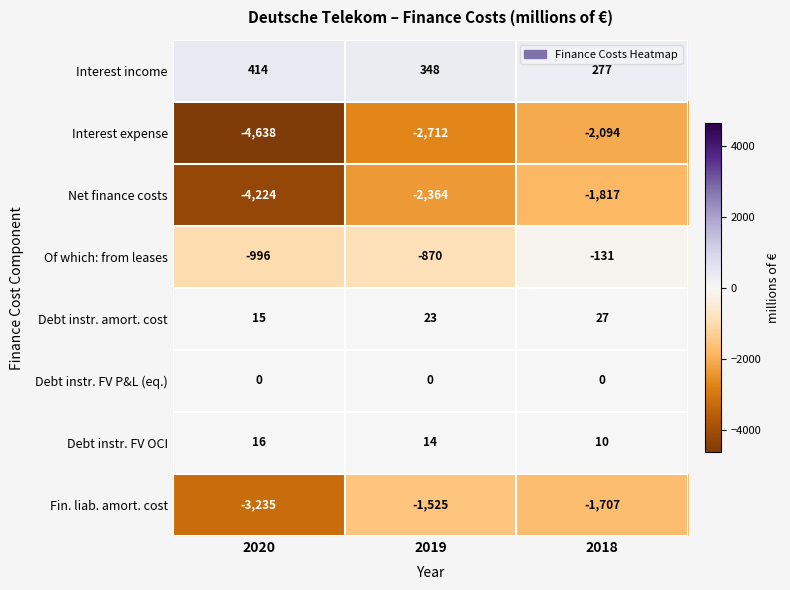

Reading left to right, what are all the values shown in this chart?

Interest income: 2020=414	2019=348	2018=277
Interest expense: 2020=-4638	2019=-2712	2018=-2094
Net finance costs: 2020=-4224	2019=-2364	2018=-1817
Of which: from leases: 2020=-996	2019=-870	2018=-131
Debt instr. amort. cost: 2020=15	2019=23	2018=27
Debt instr. FV P&L (eq.): 2020=0	2019=0	2018=0
Debt instr. FV OCI: 2020=16	2019=14	2018=10
Fin. liab. amort. cost: 2020=-3235	2019=-1525	2018=-1707